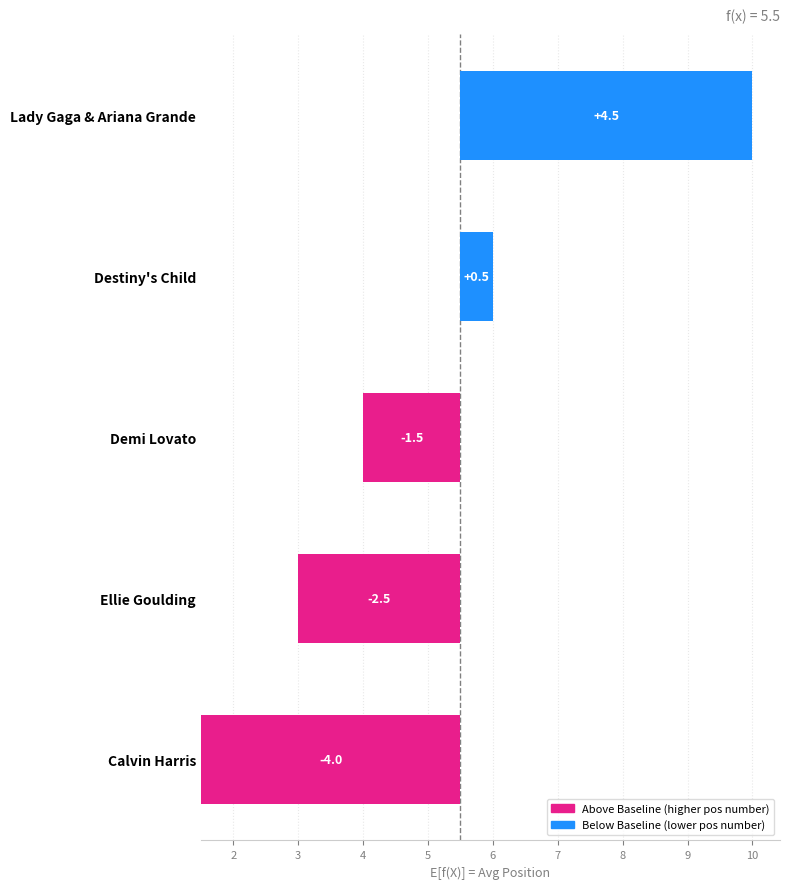

What is the maximum value shown in the chart?

4.5